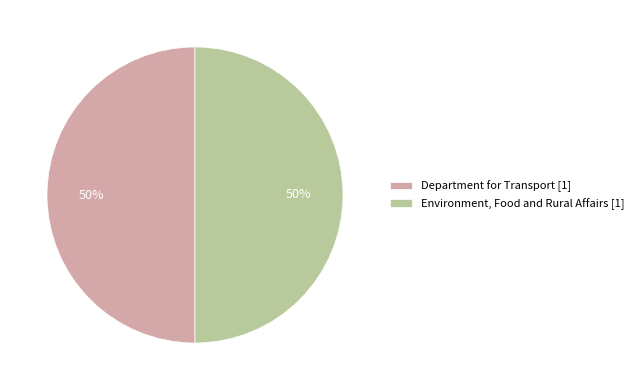

True or false: Department for Transport [1] accounts for 59% of the total.

False